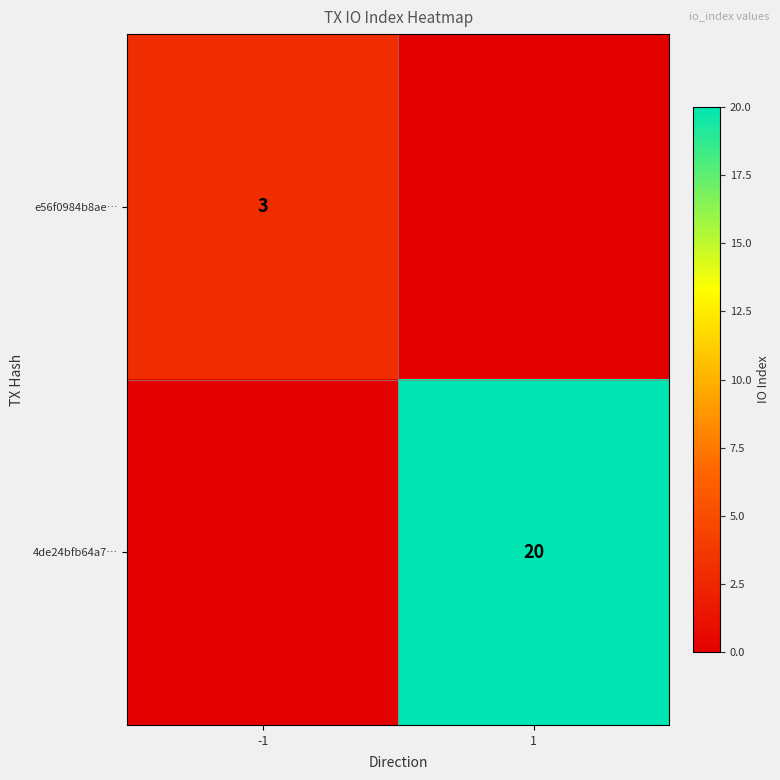

What is the spread (max minus min) of values at 1?

20